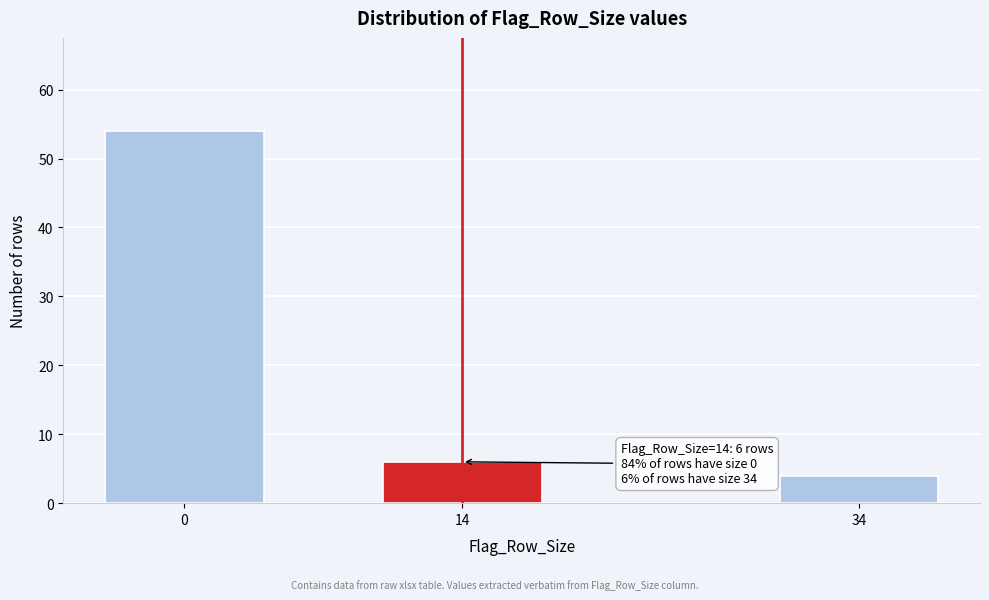

Reading right to left, extract all data points from this chart.

34=4	14=6	0=54